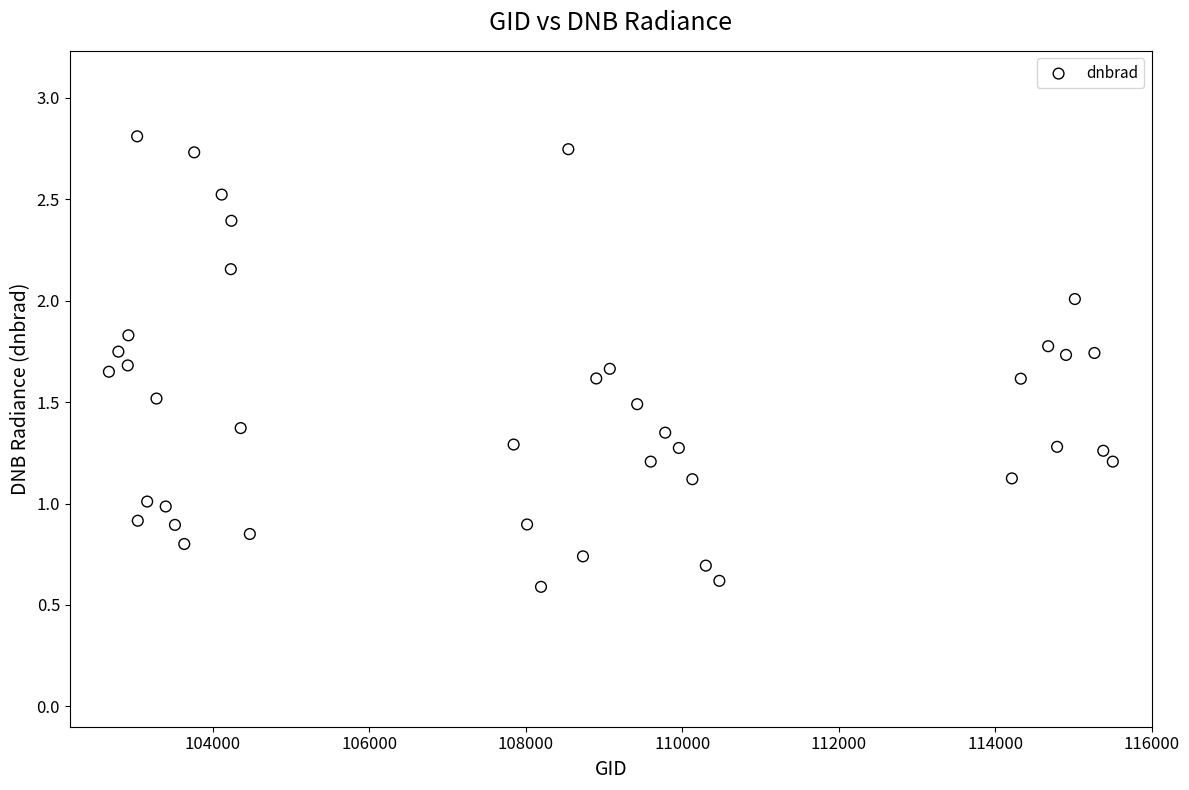

What is the range of X values (max minus min)?

12829.0